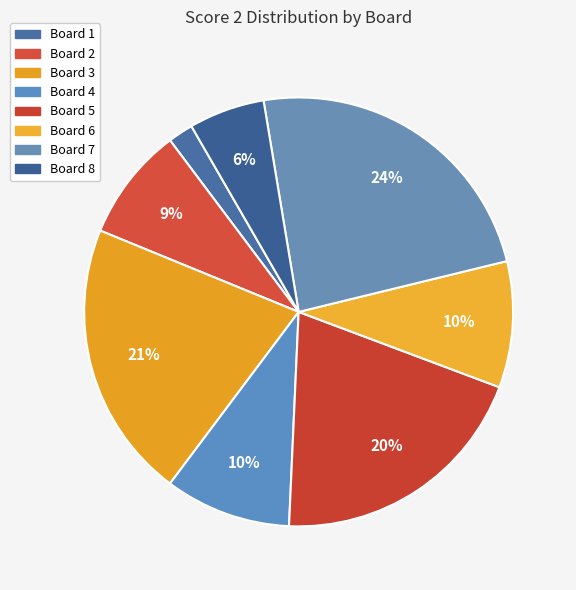

What percentage is the Board 7 slice, to the nearest percent?

24%